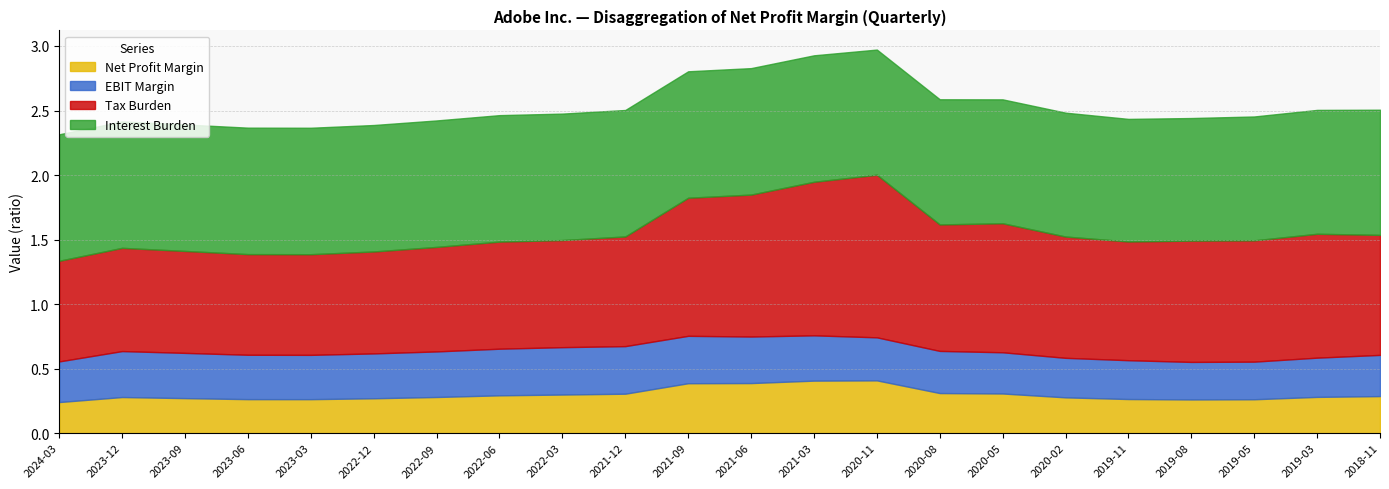

Which label corresponds to the smallest value in the chart?

2024-03